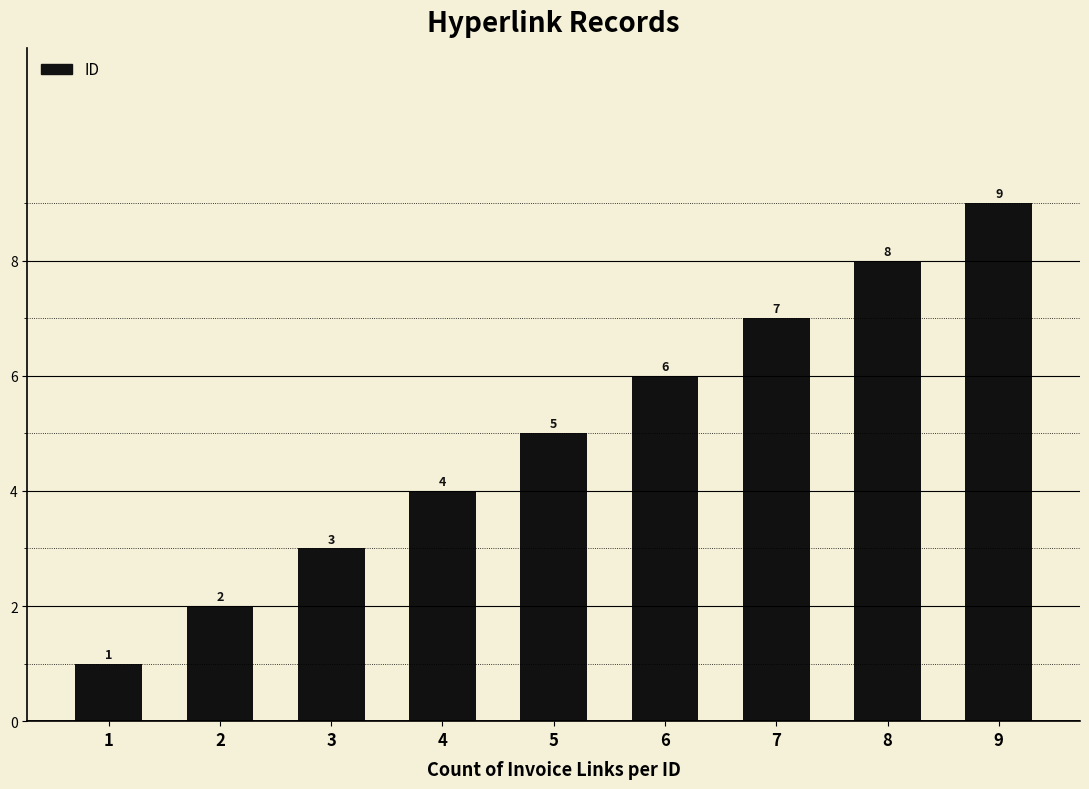

What is the value of the 1st bar from the left?

1